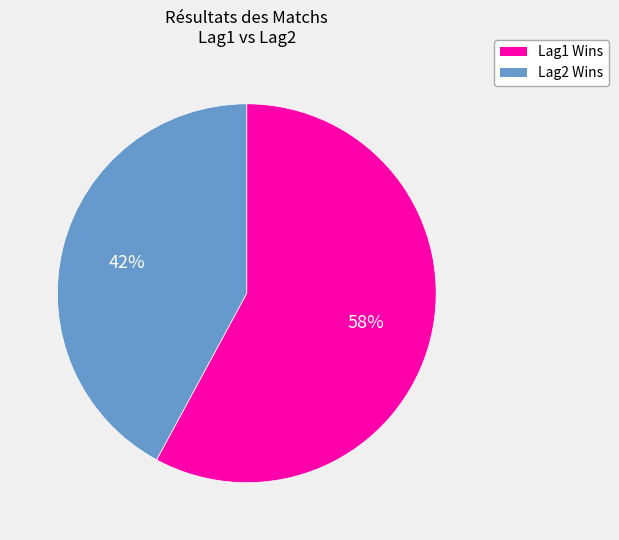

How many segments does this pie chart have?

2